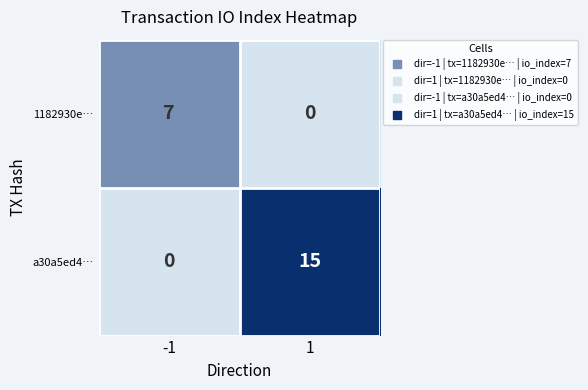

What is the average value of the a30a5ed4… series?

8